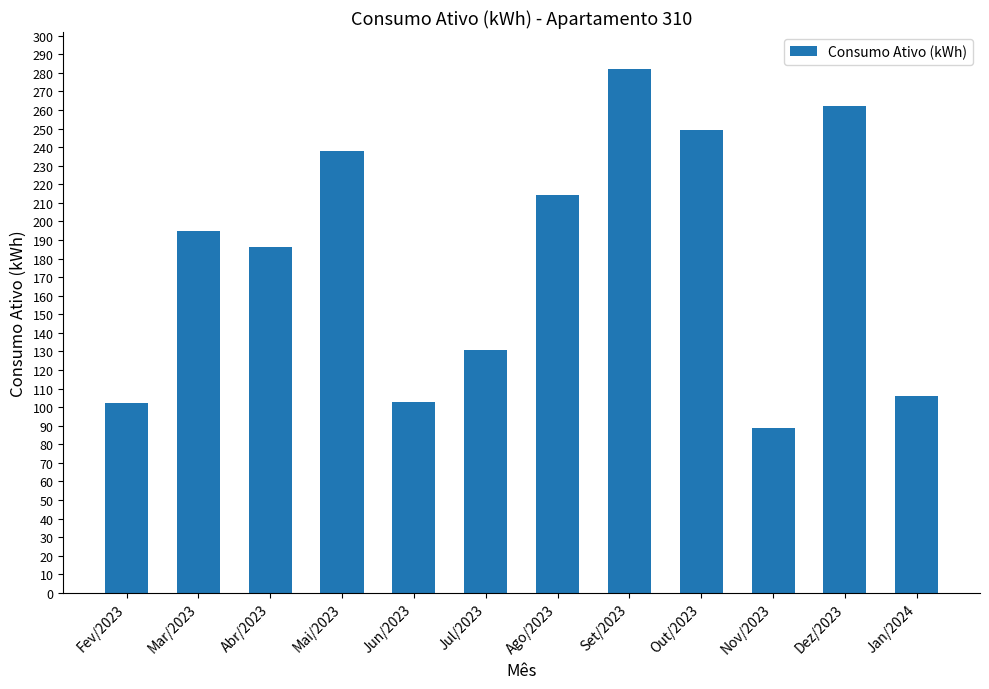

Which category has the lowest value across all series?

Nov/2023